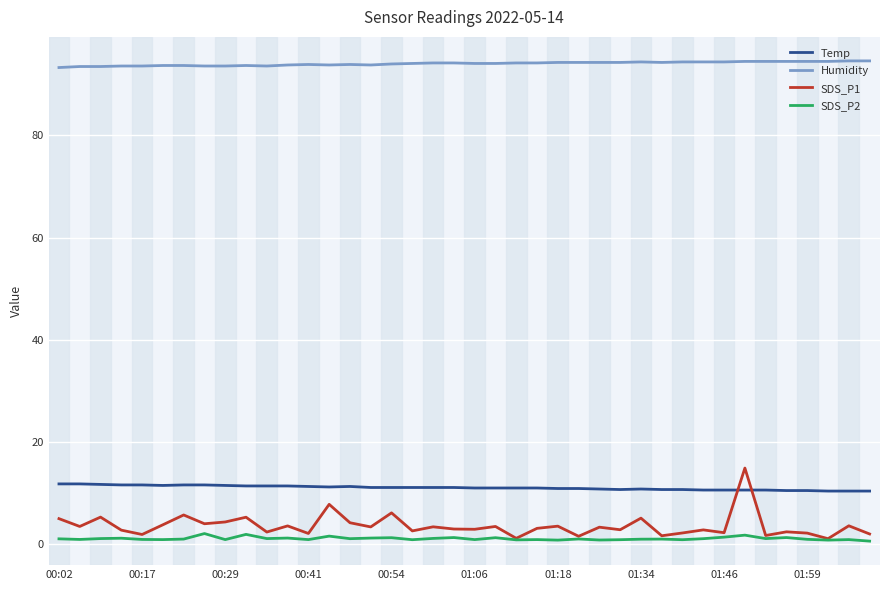

True or false: Humidity and Temp cross at least once.

False